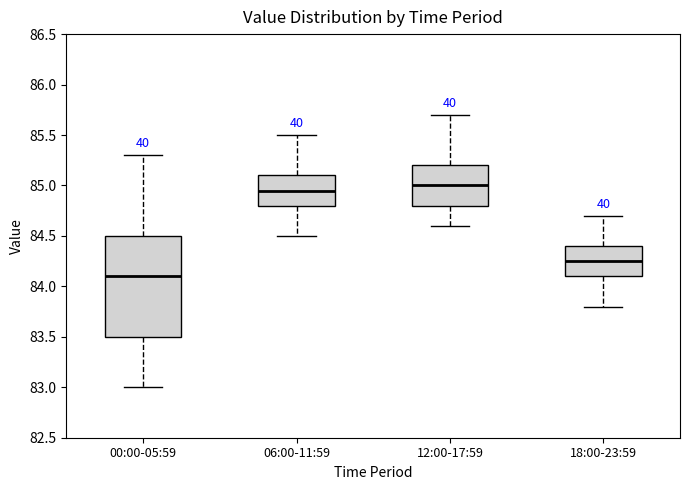

Where does the median line of the box for 12:00-17:59 sit on the y-axis? The values are not printed on the chart, so give them approximately, as read against the axis.

85.00